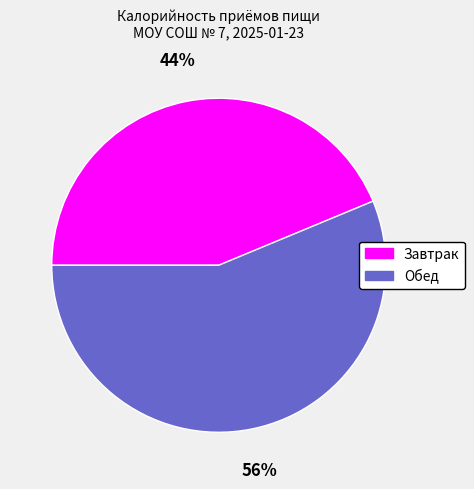

Does Обед account for over 50% of the chart?

Yes